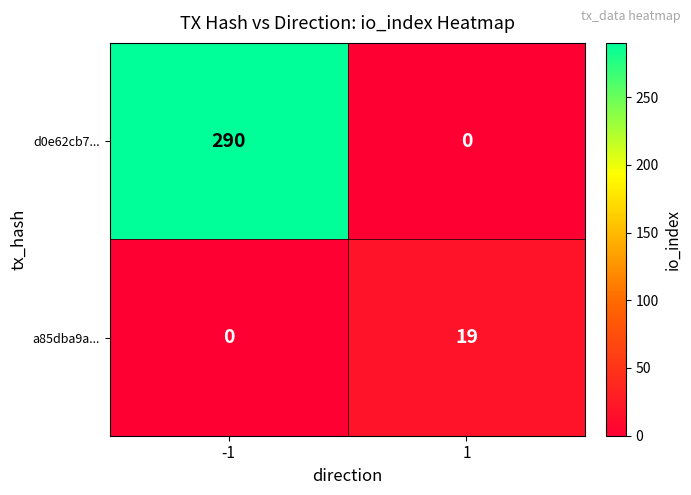

Rank the series by their maximum value, from highest to lowest.

d0e62cb7..., a85dba9a...